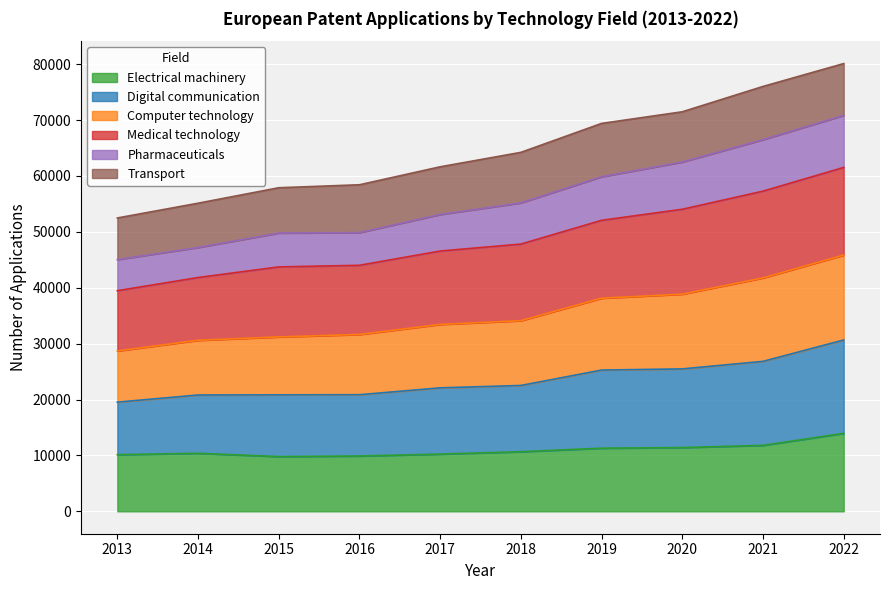

True or false: Computer technology has more than 0 interior local peaks.

False